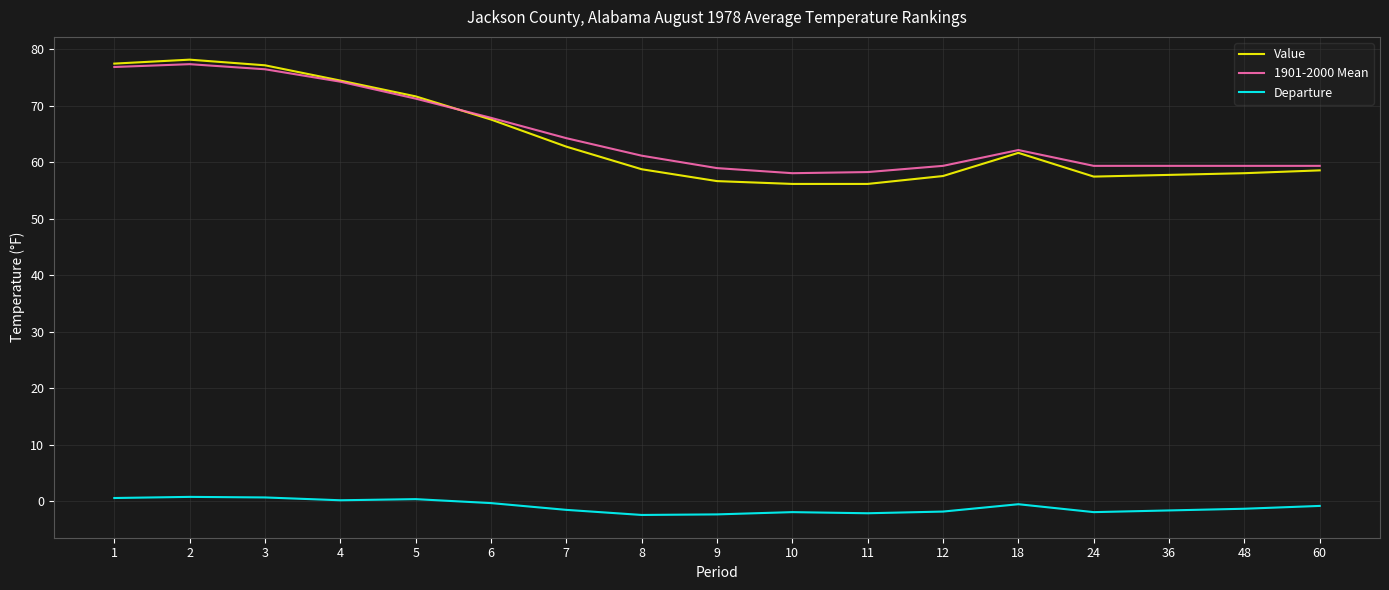

Between 6 and 8, which series saw the biggest shift?

Value